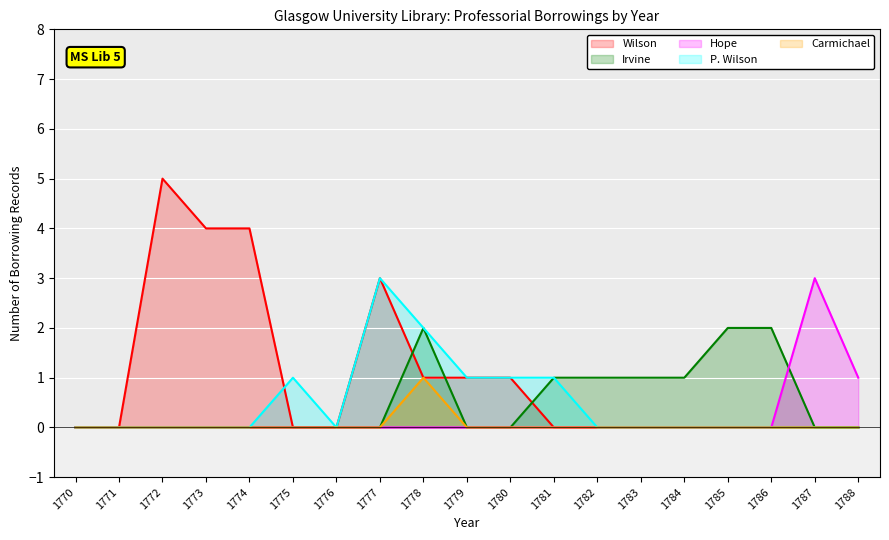

What is the total value across all series at 1779?

2